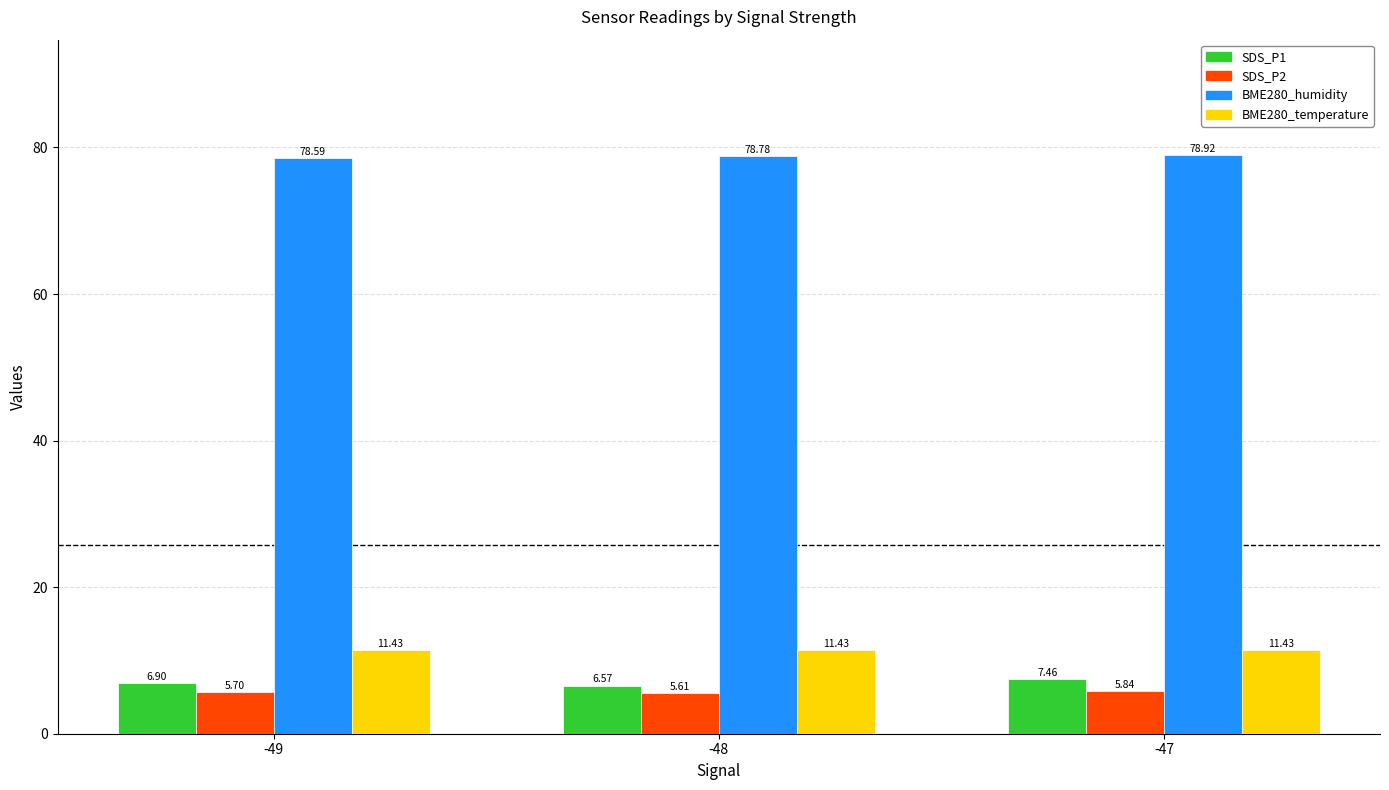

What is the total value across all series at -47?

103.7